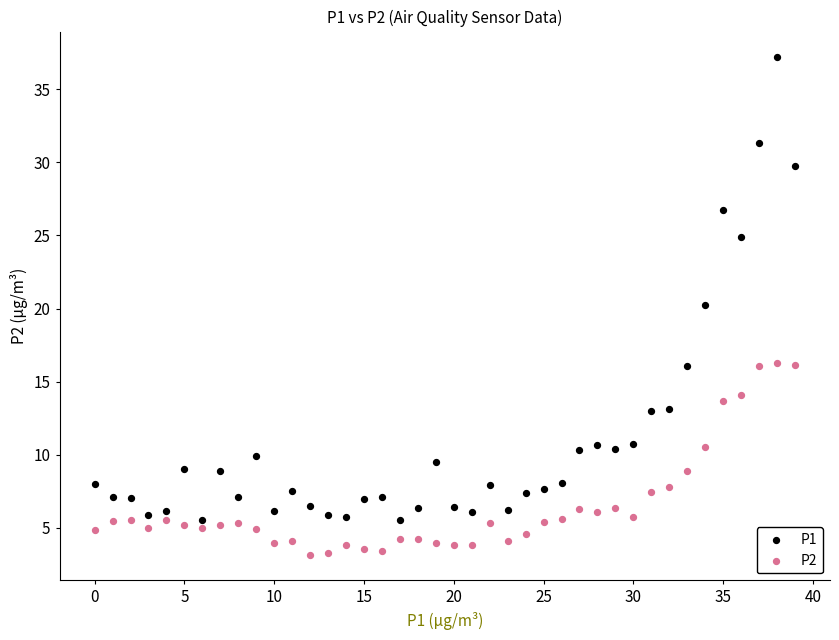

Which series contains the lowest Y value?

P2